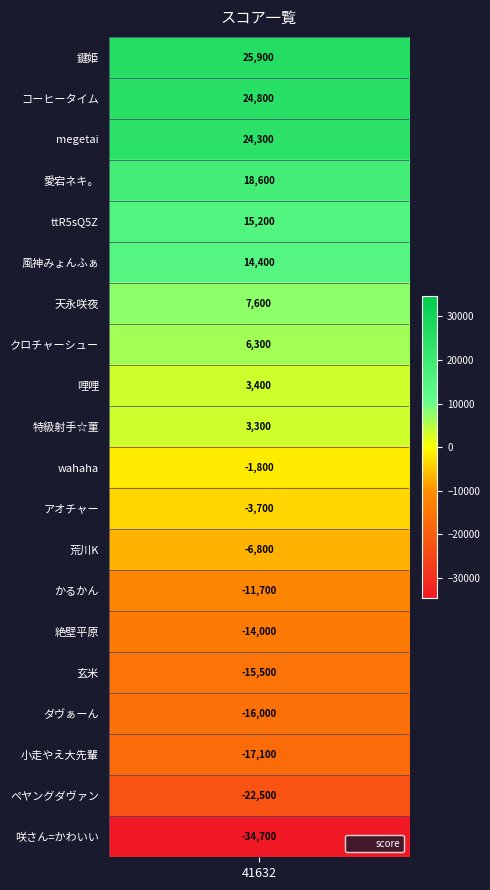

The value at 5 is 2930. True or false?

False